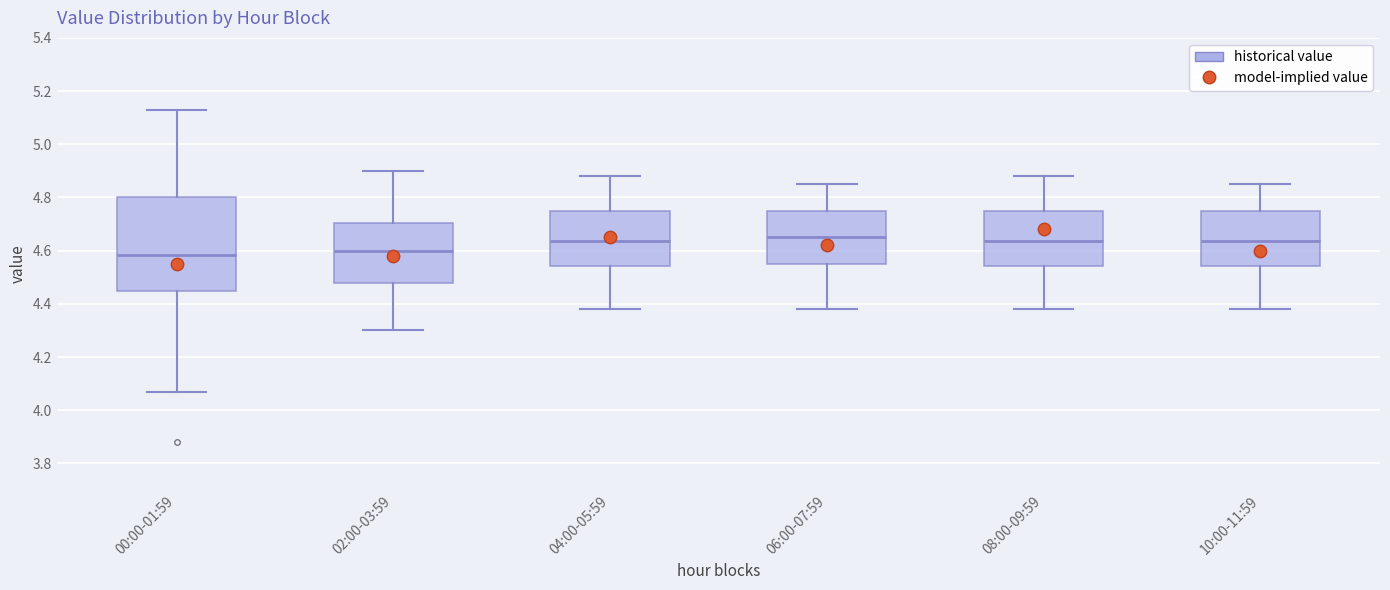

Reading left to right, read every box against the y-axis: the position of its median line, the range the box covers, and the ends of its whiskers. The values are not printed on the chart, so give them approximately, as read against the axis.

00:00-01:59: median 4.58, box 4.46 to 4.80, whiskers 4.08 to 5.14
02:00-03:59: median 4.60, box 4.48 to 4.70, whiskers 4.30 to 4.90
04:00-05:59: median 4.64, box 4.54 to 4.76, whiskers 4.38 to 4.88
06:00-07:59: median 4.66, box 4.56 to 4.76, whiskers 4.38 to 4.86
08:00-09:59: median 4.64, box 4.54 to 4.76, whiskers 4.38 to 4.88
10:00-11:59: median 4.64, box 4.54 to 4.76, whiskers 4.38 to 4.86